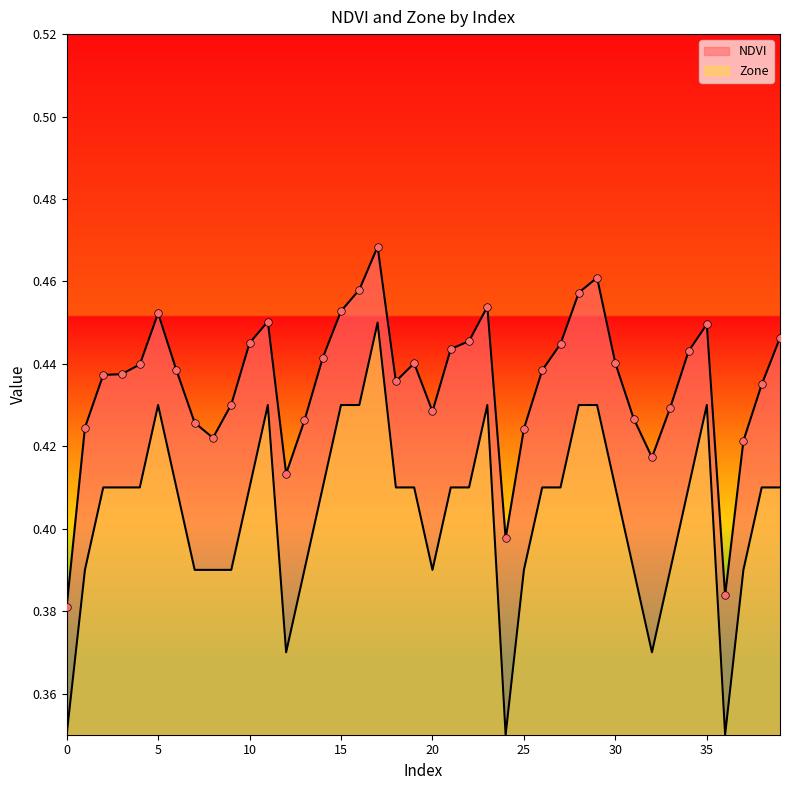

Which series reaches the minimum Y coordinate?

Zone